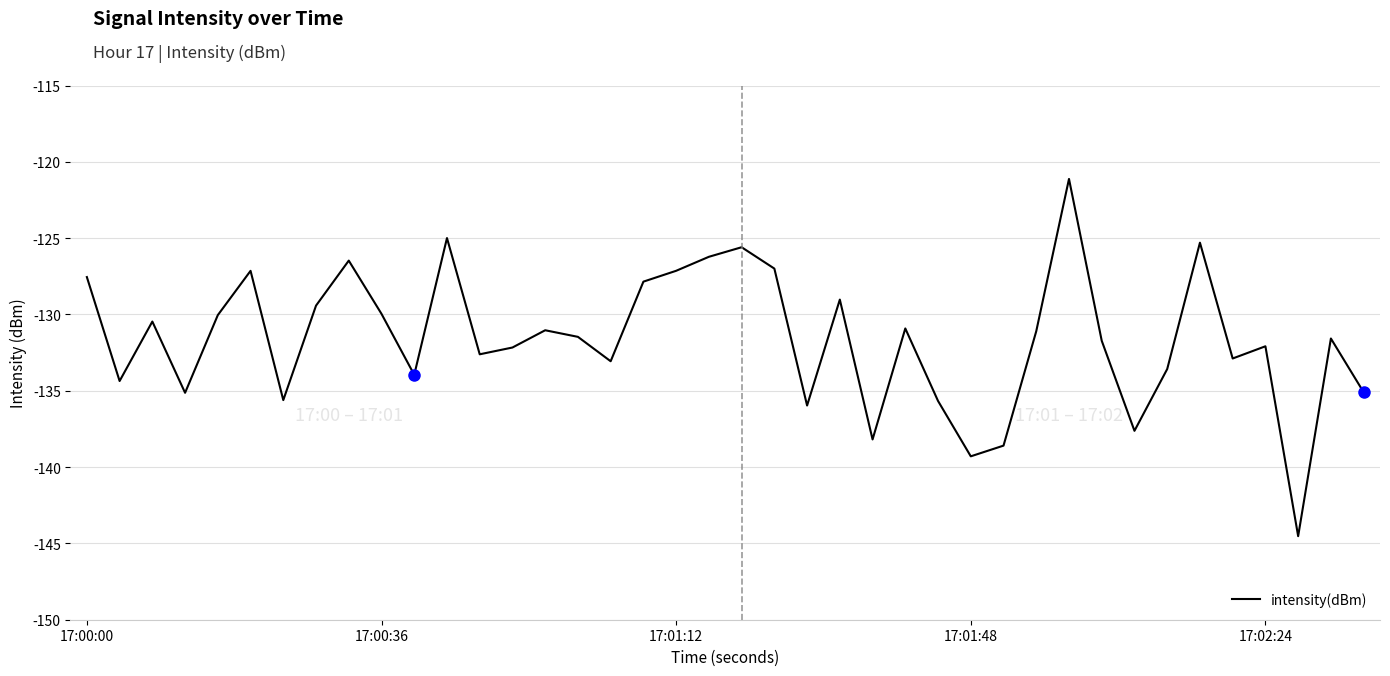

What is the greatest value displayed?

-121.1